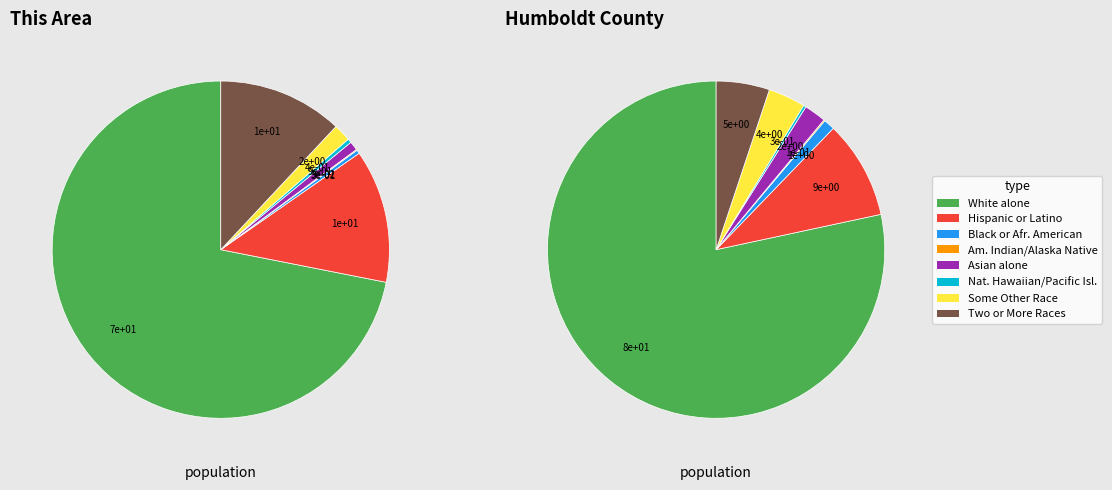

Is it true that Hispanic or Latino is 13% of the pie?

True